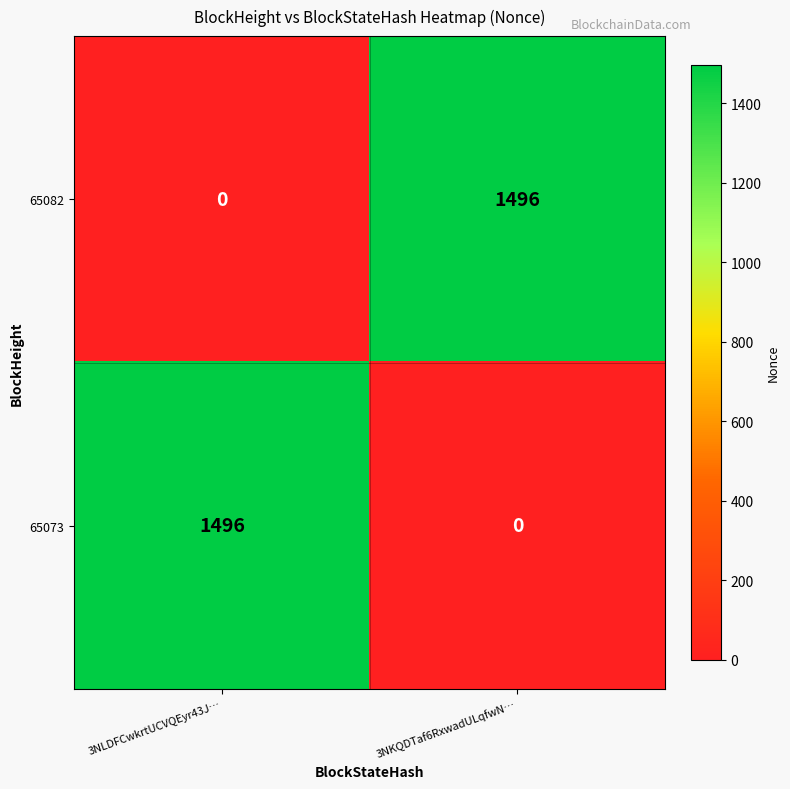

How many categories are shown in the chart?

2